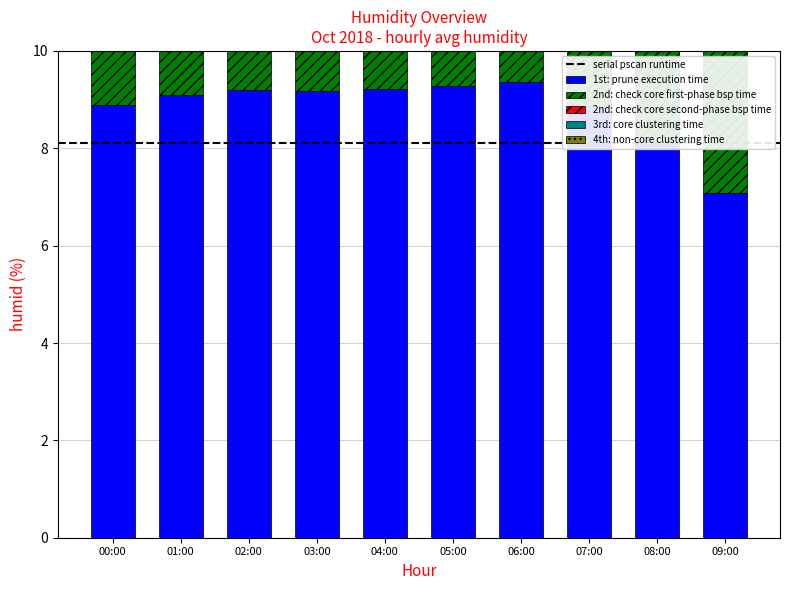

What is the total value across all series at 02:00?

37.9